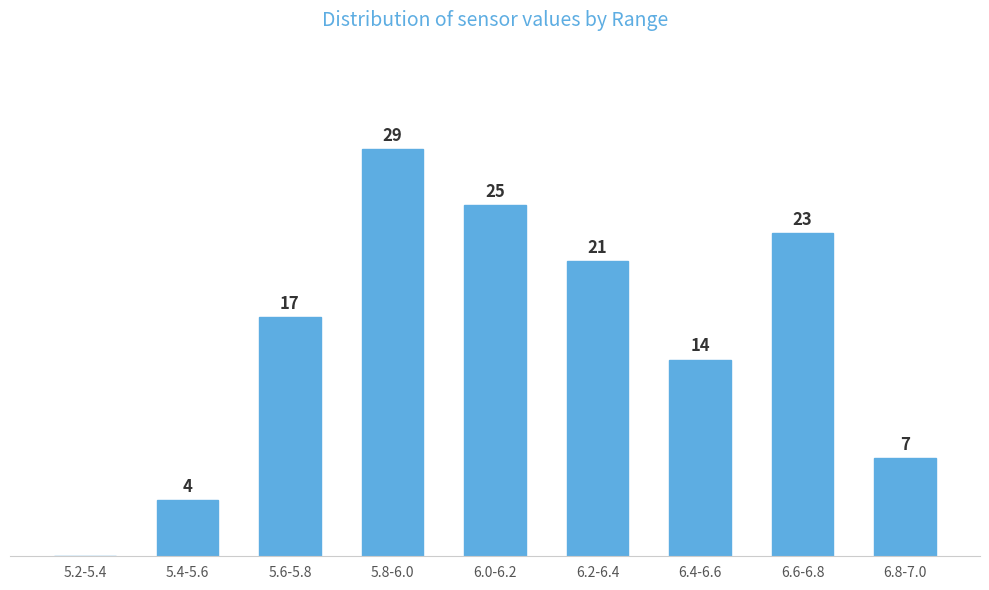

At which label is the value closest to 14?

6.4-6.6